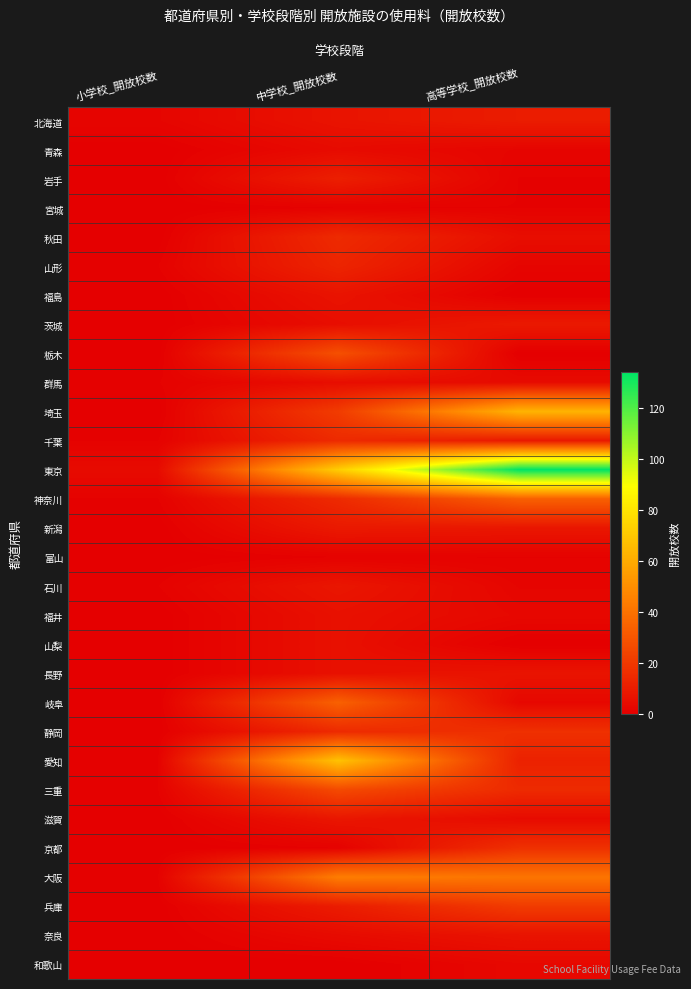

What is the sum of the 山形 values at 小学校_開放校数 and 高等学校_開放校数?

3